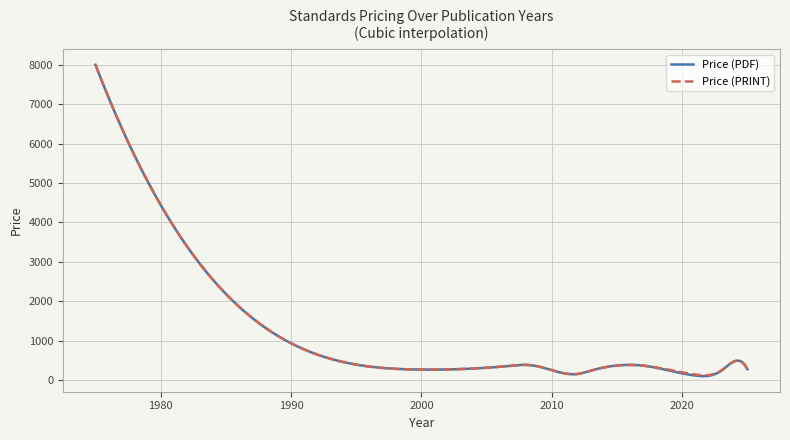

What is the maximum value shown in the chart?

8000.0